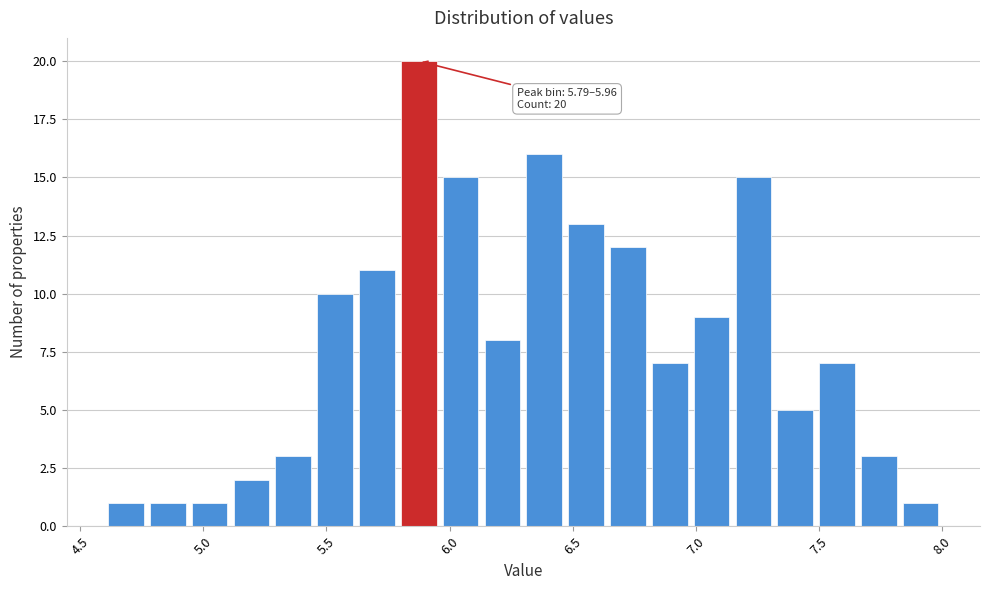

Around what value on the x-axis is the tallest bar? Give the approximate position of its centre, as read against the axis.

5.90